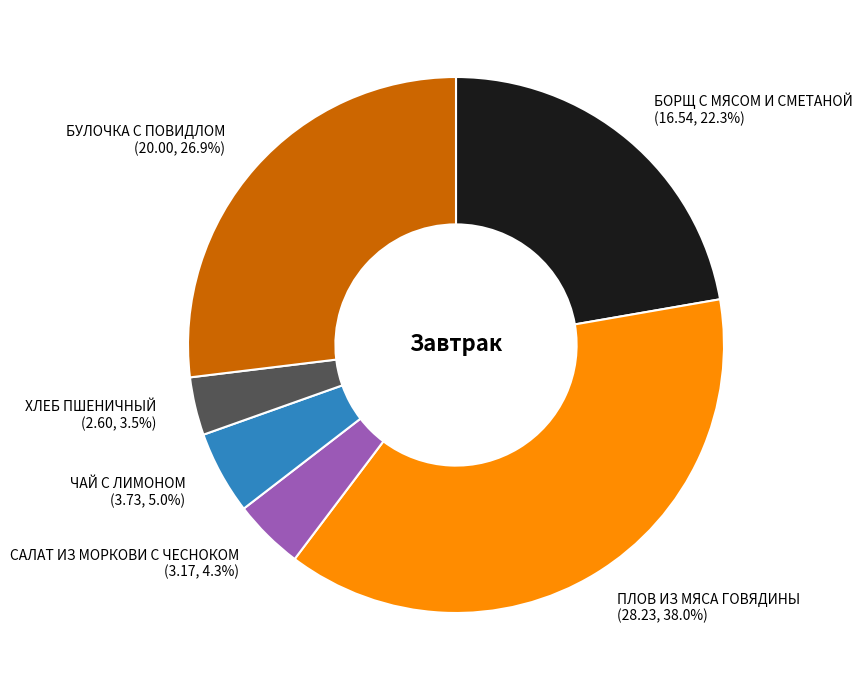

To the nearest percent, what portion does САЛАТ ИЗ МОРКОВИ С ЧЕСНОКОМ represent?

4%